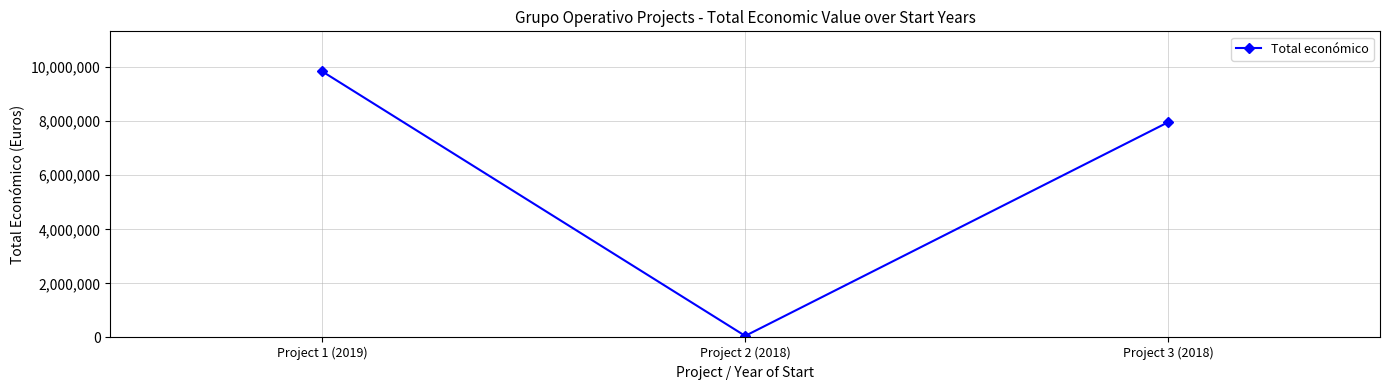

What is the value of the 3rd point from the left?

7967413